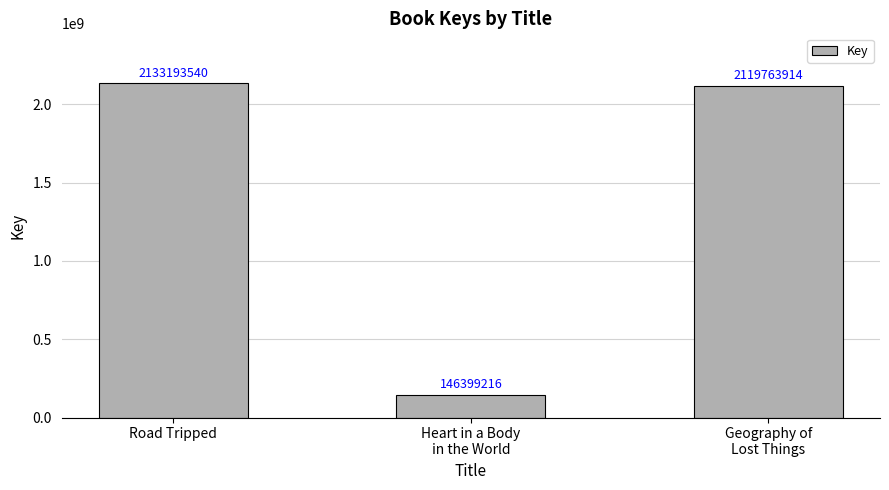

What is the label of the 3rd bar from the right?

Road Tripped